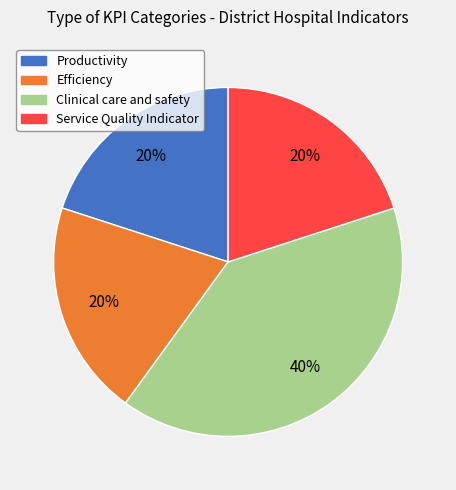

To the nearest percent, what is the combined percentage of Service Quality Indicator and Clinical care and safety?

60%